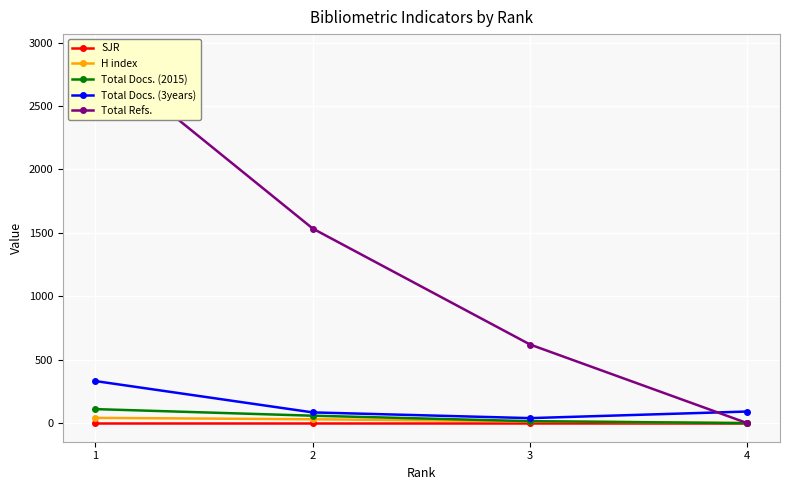

Between 3 and 4, which is larger?

3